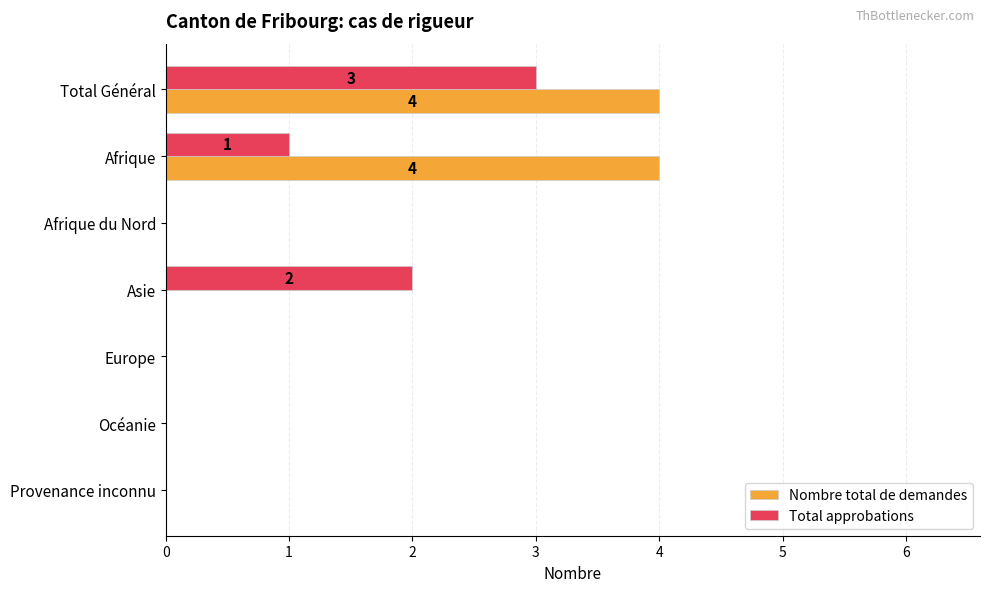

What is the greatest value displayed?

4